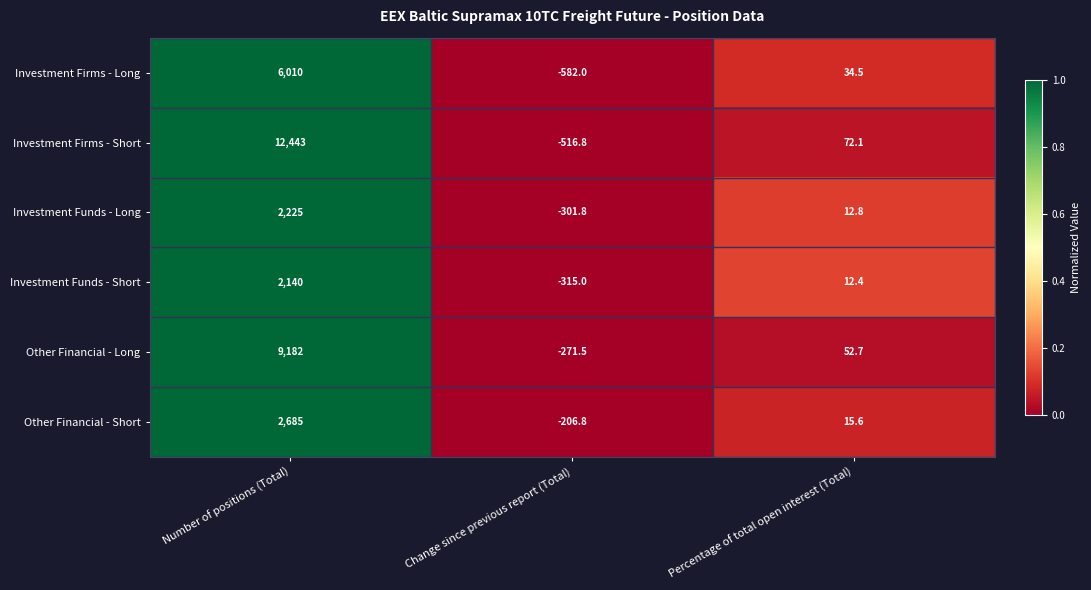

What is the sum of all Investment Firms - Long values?

5462.5